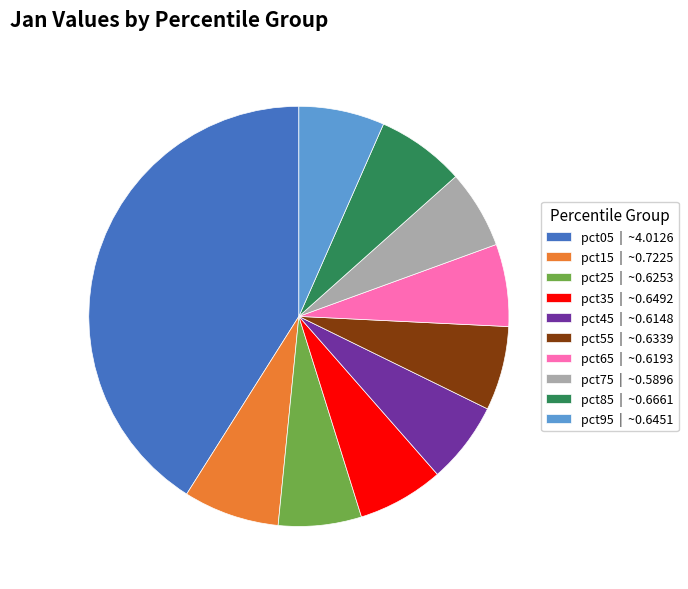

The pct05 slice represents 41% of the pie. True or false?

True